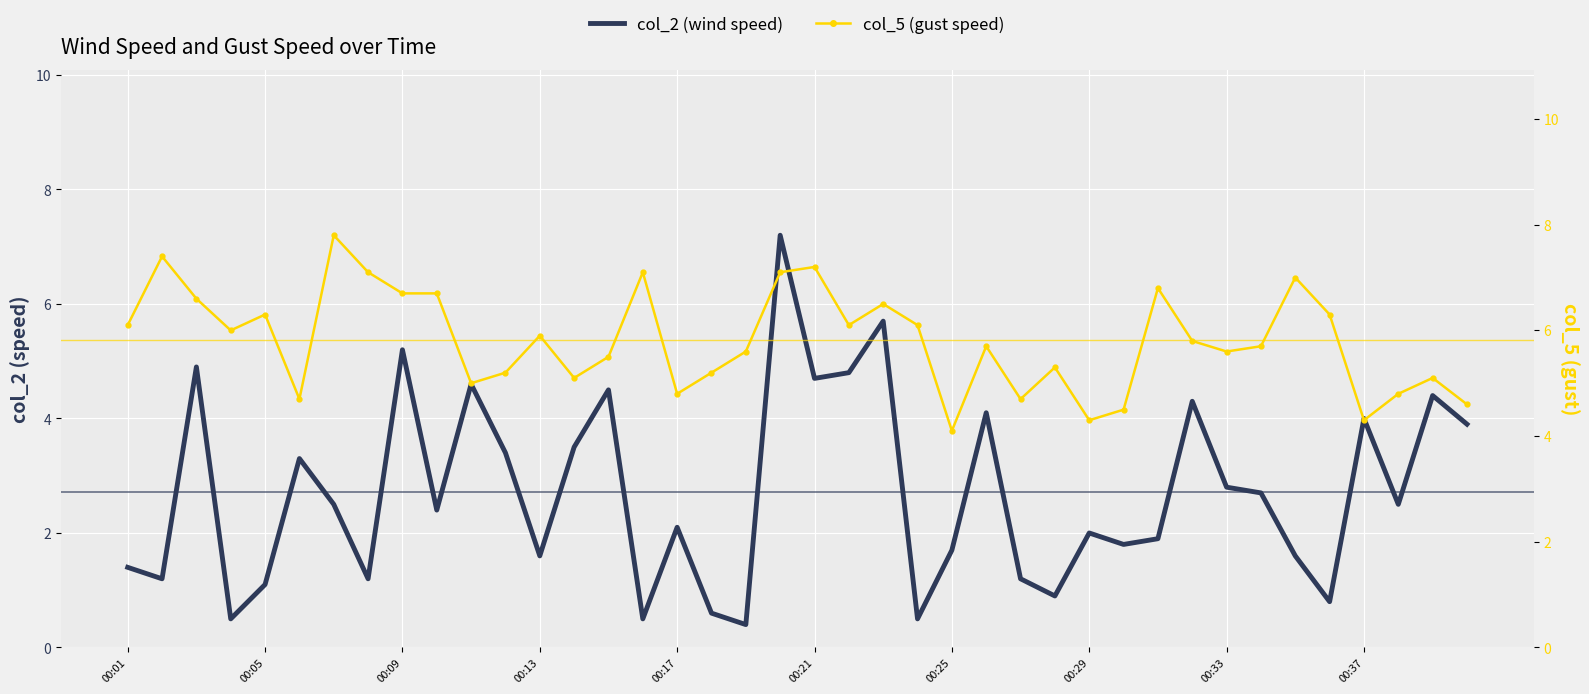

Rank the series by their maximum value, from highest to lowest.

col_5 (gust speed), col_2 (wind speed)